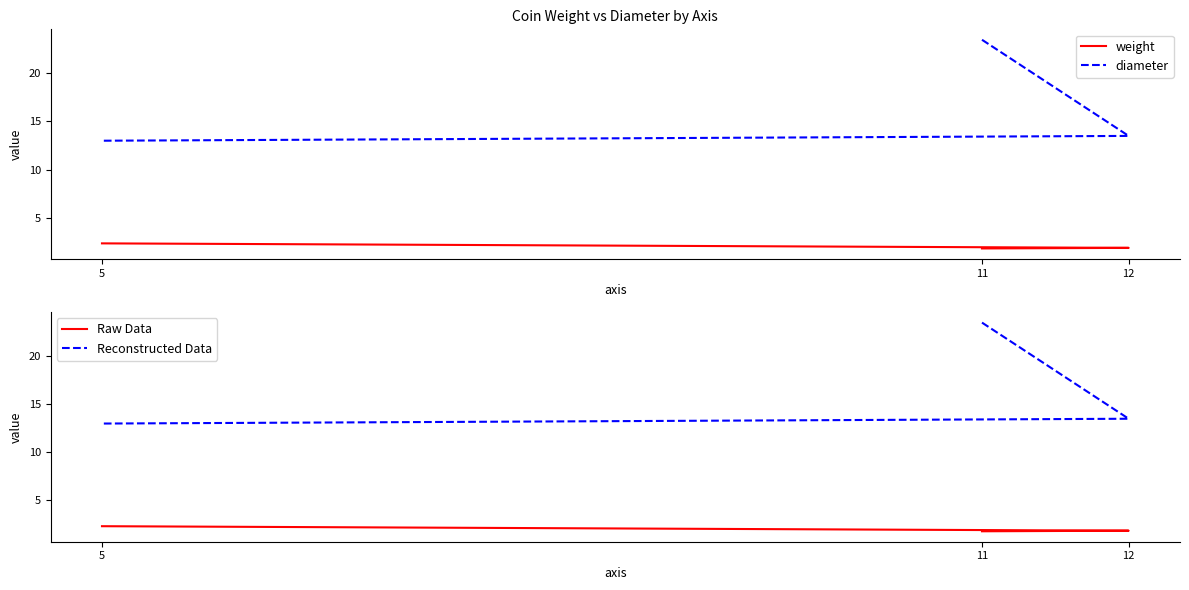

Is it true that Reconstructed Data equals 36.3 at 11?

False